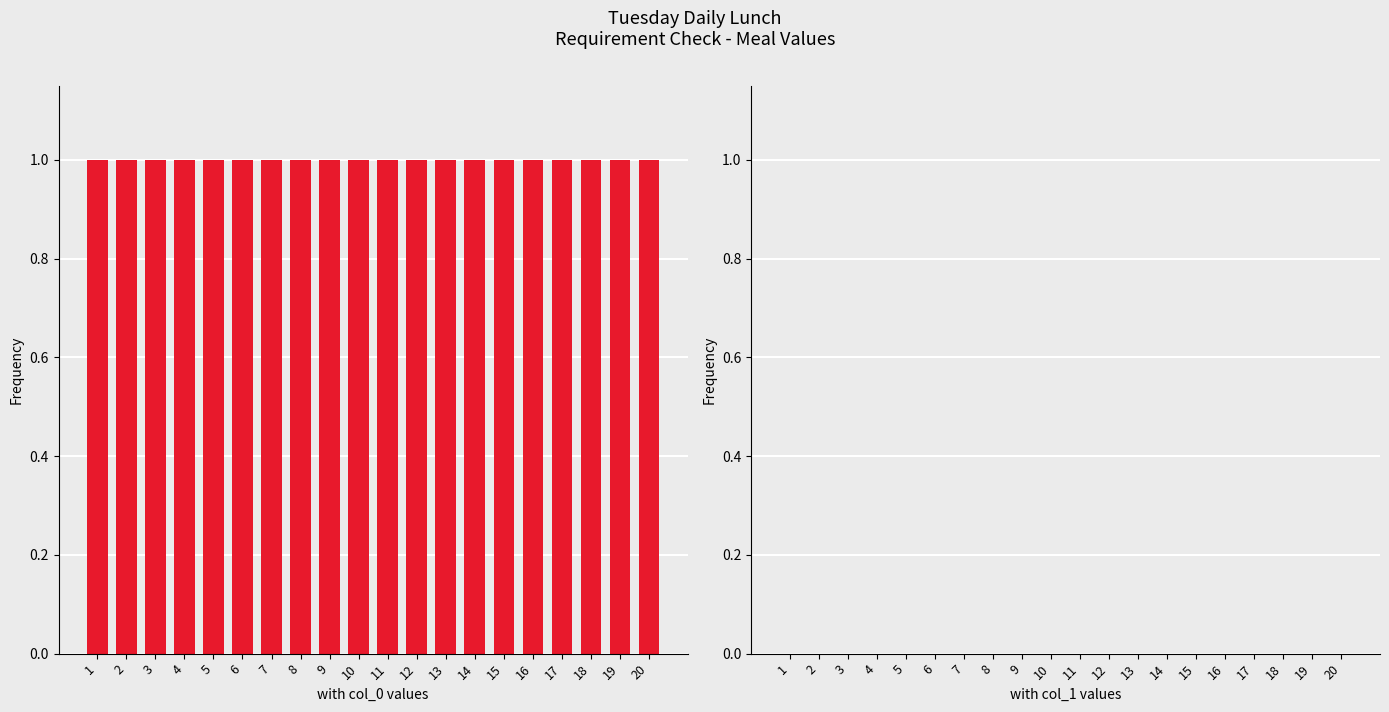

What are all the series names shown in the legend?

col_0, col_1